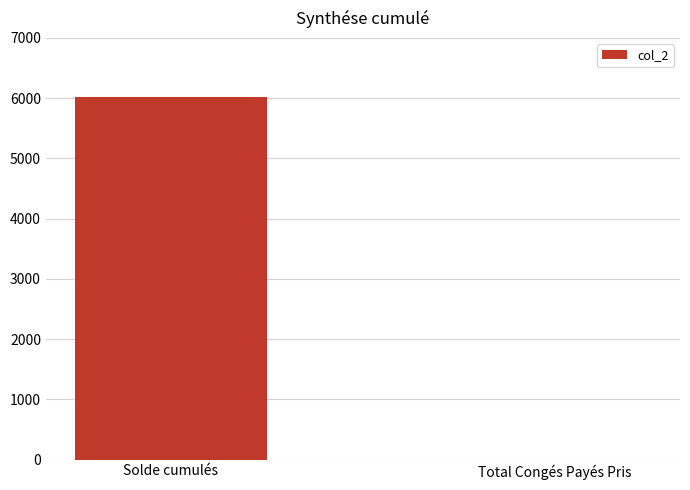

How many values exceed 6022?

1